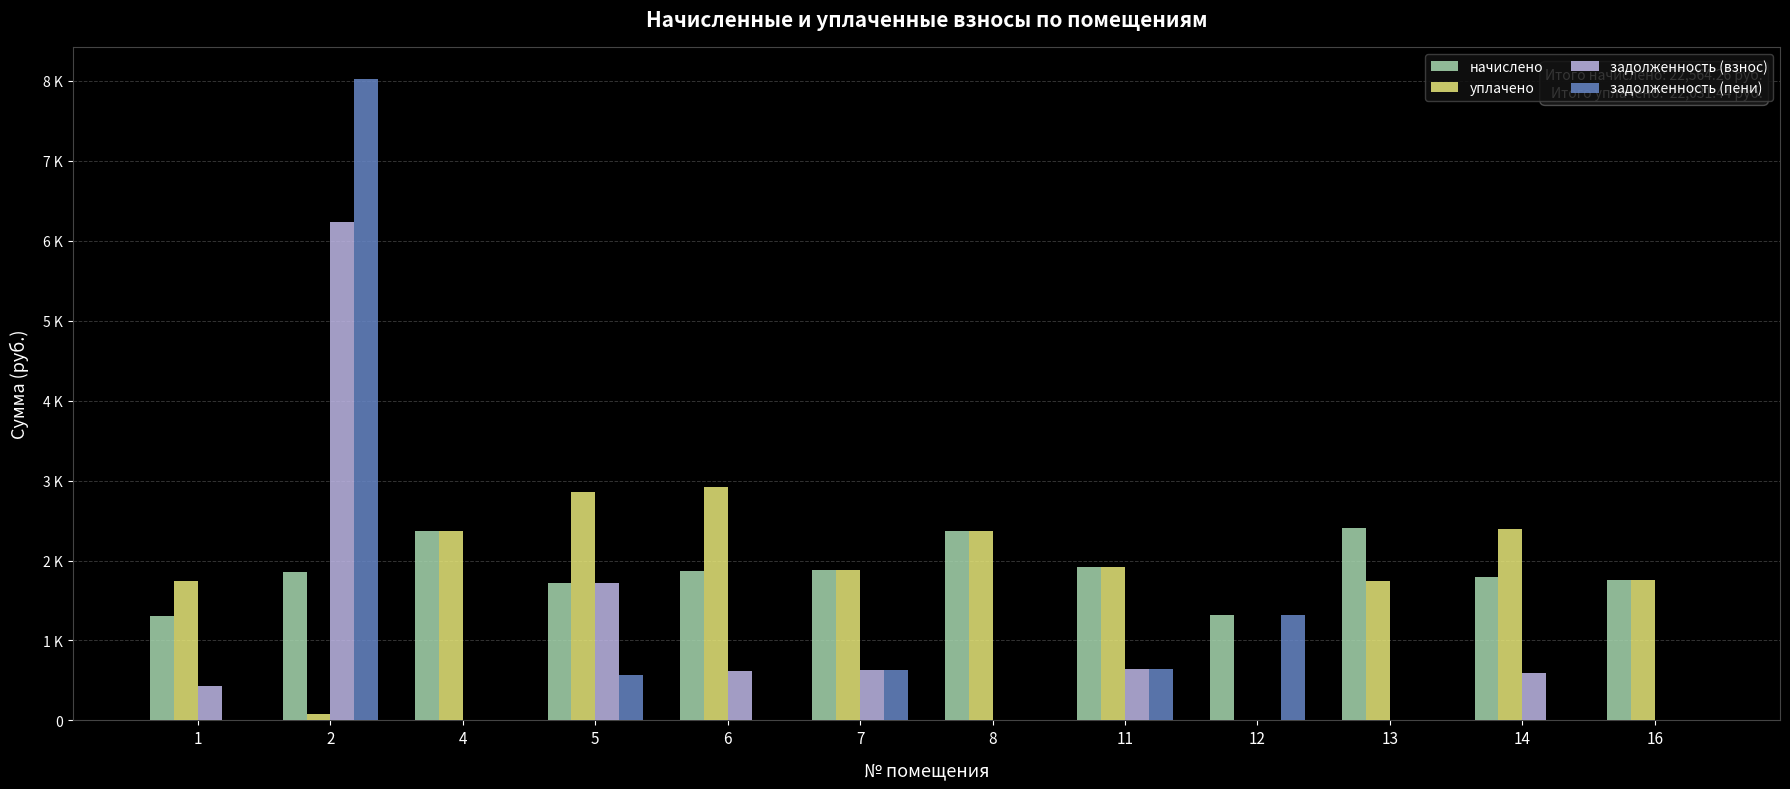

Are the bars horizontal?

No